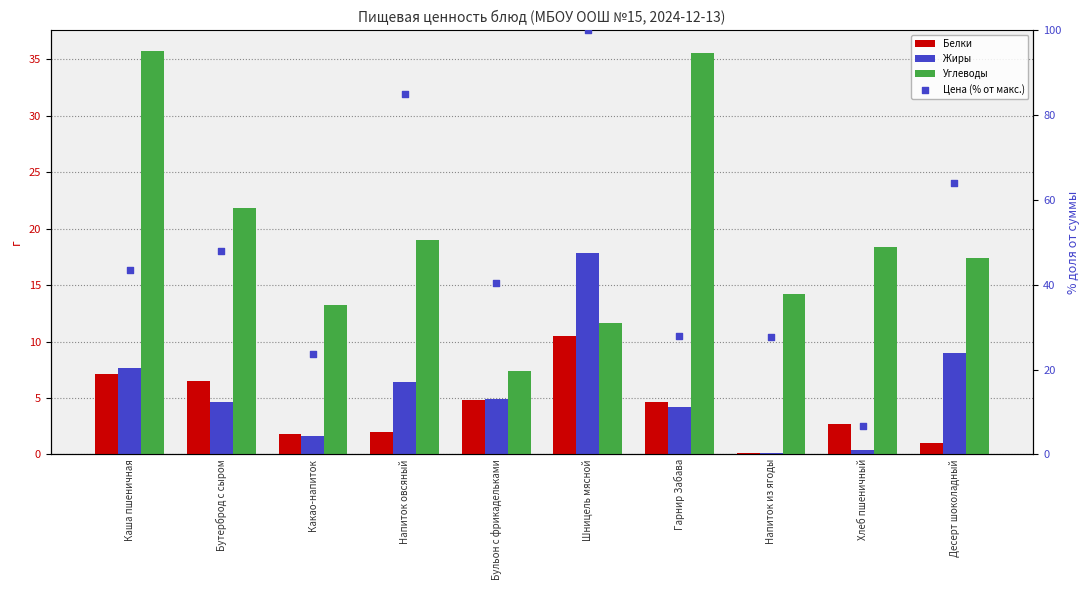

What is the total value across all series at Какао-напиток?

40.4